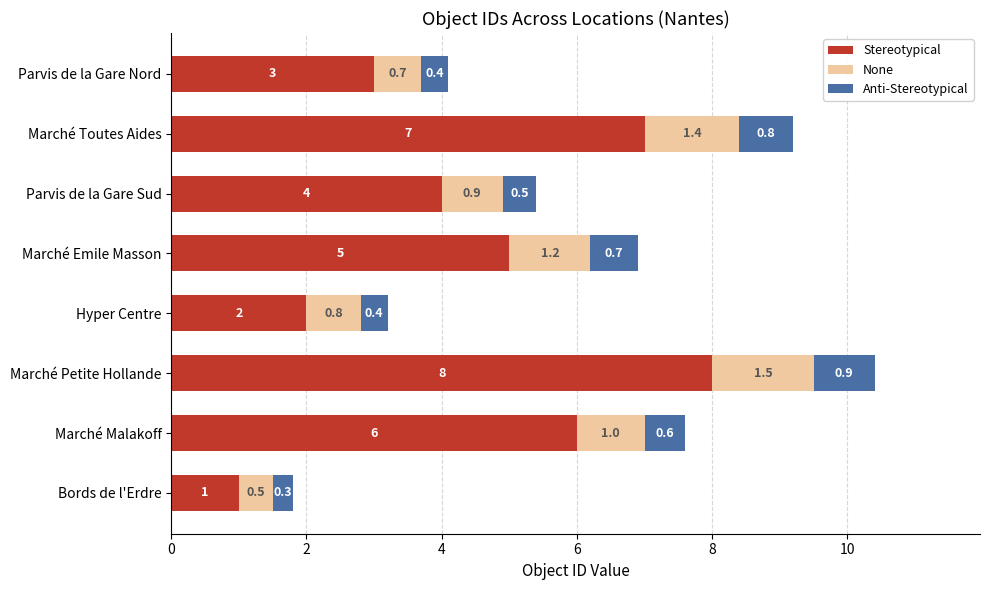

What are all the series names shown in the legend?

Stereotypical, None, Anti-Stereotypical